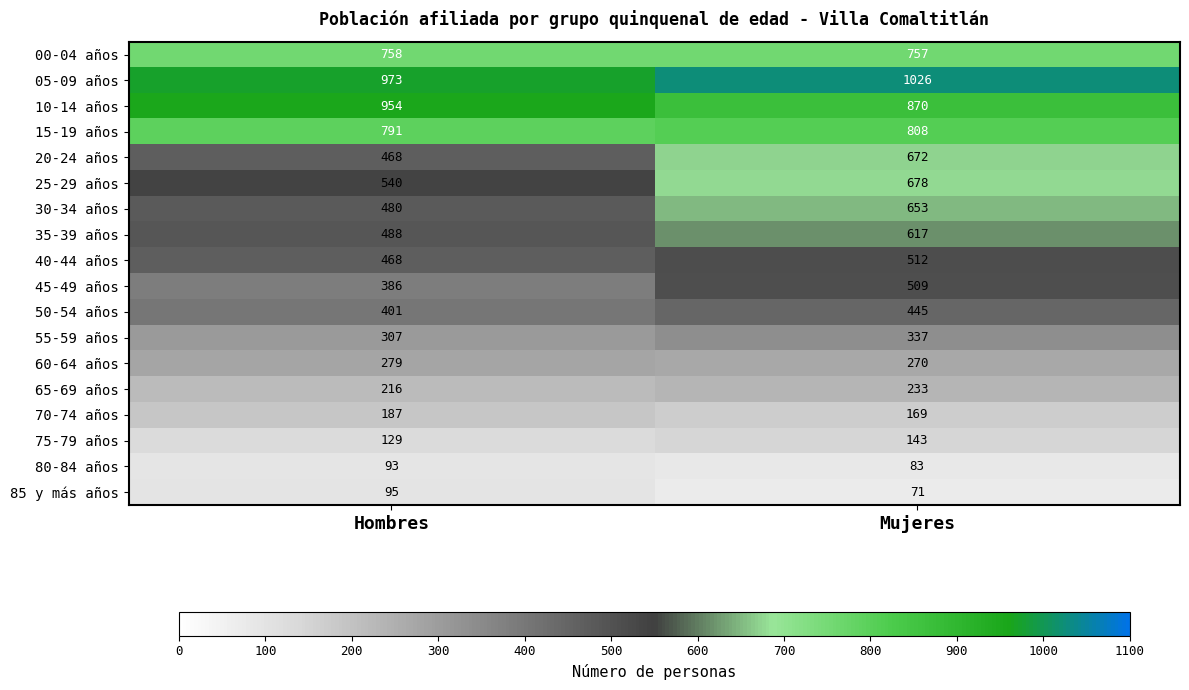

How many data points does each series have?

2